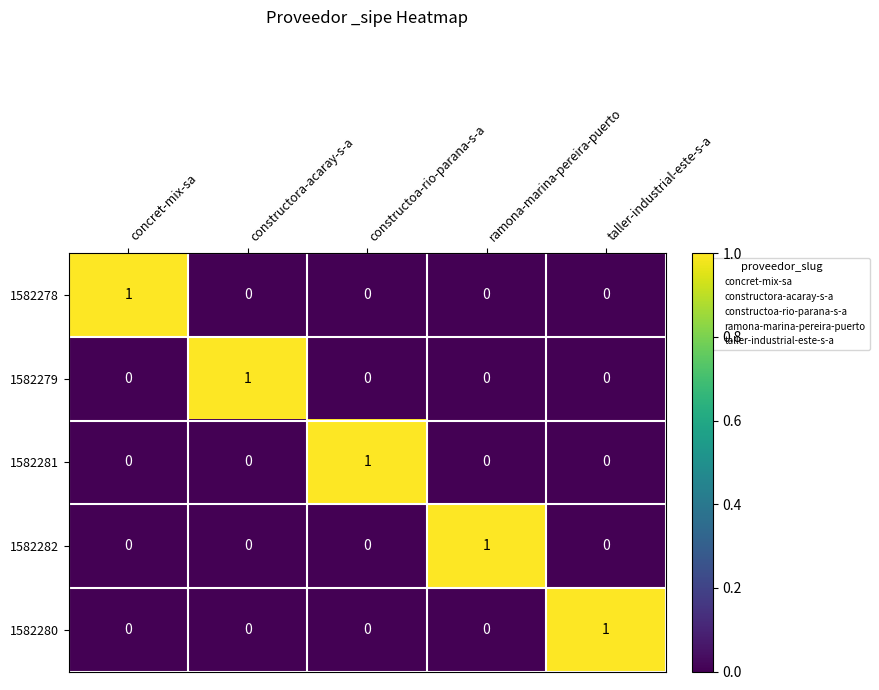

Is the value of 1582279 at constructora-acaray-s-a greater than the value of 1582281 at taller-industrial-este-s-a?

Yes